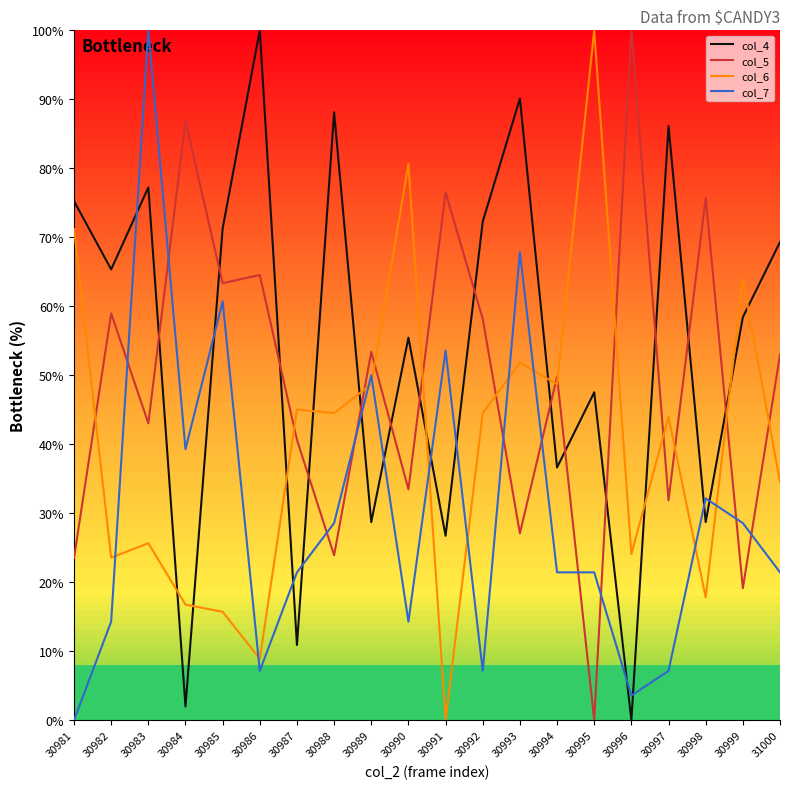

Which series changed the most between 30985 and 30995?

col_6